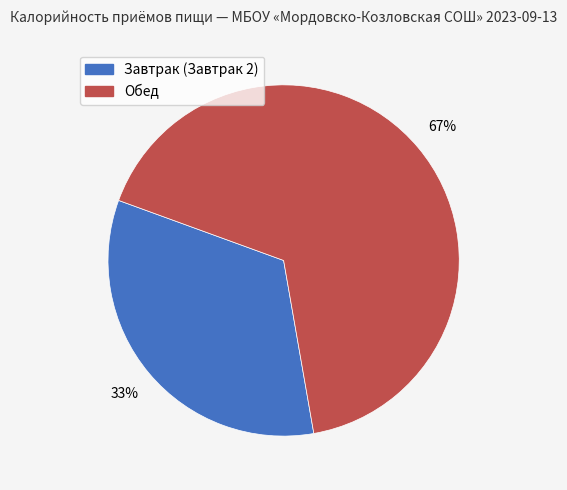

Do Обед and Завтрак (Завтрак 2) together represent more than half of the pie?

Yes